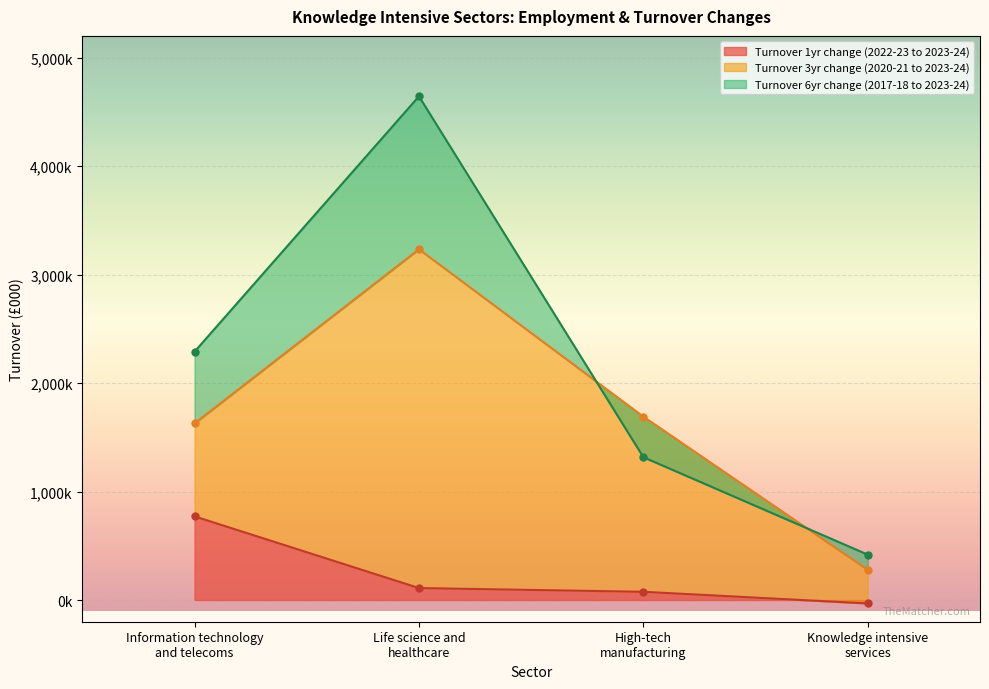

Rank the categories by Life science and healthcare value from lowest to highest.

Knowledge intensive
services, High-tech
manufacturing, Information technology
and telecoms, Life science and
healthcare, 4